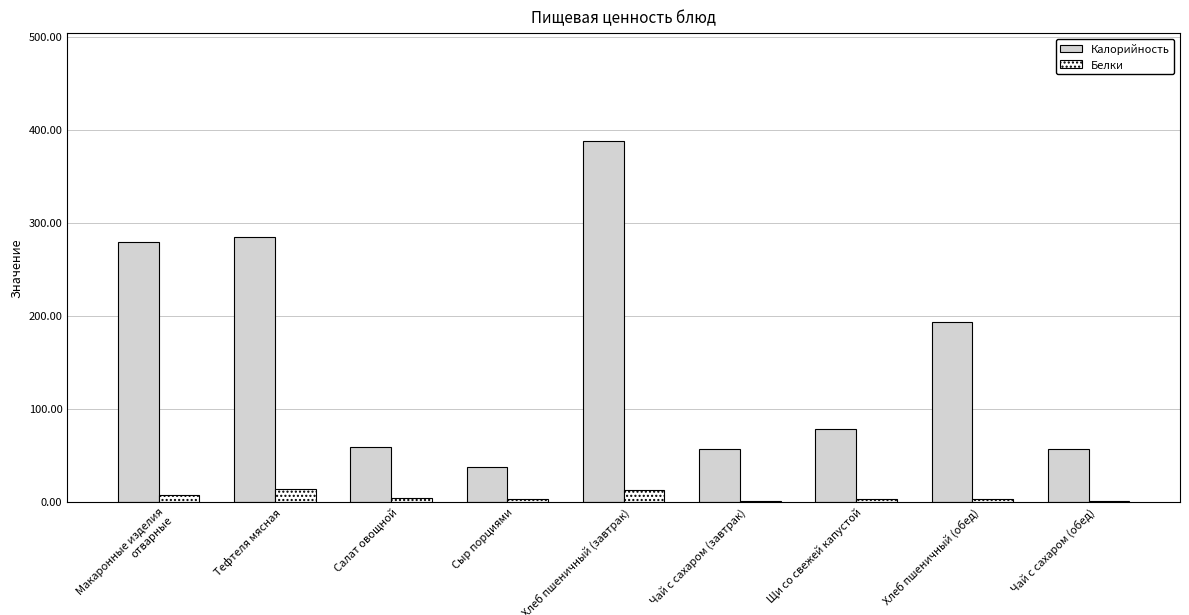

Is it true that Белки equals 2.2 at Щи со свежей капустой?

True